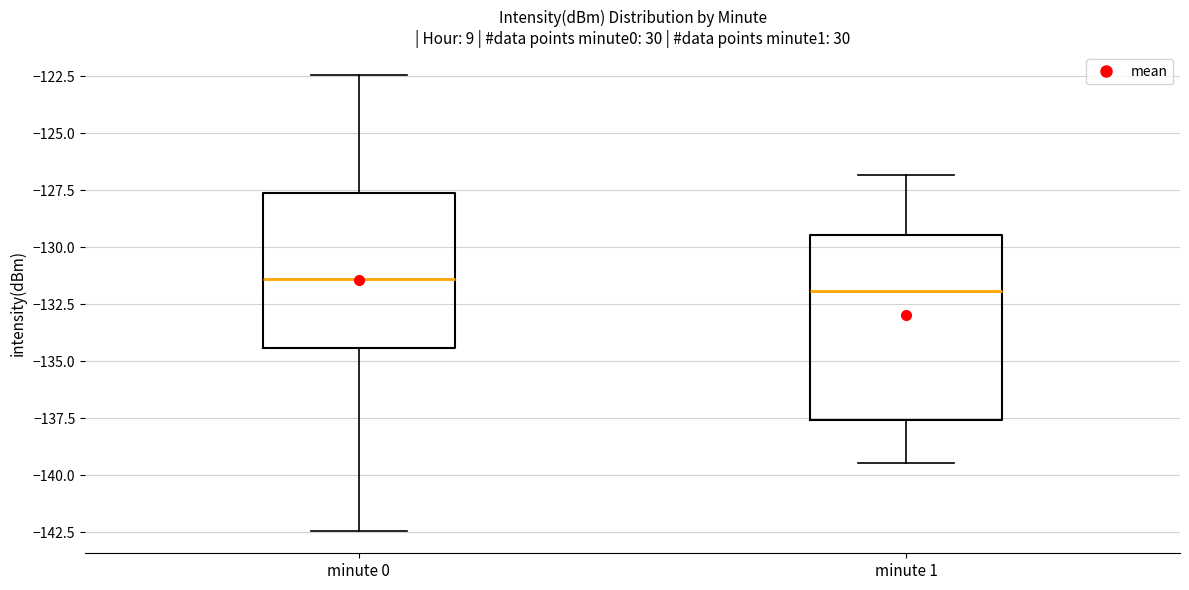

Which box has the lowest median line?

minute 1